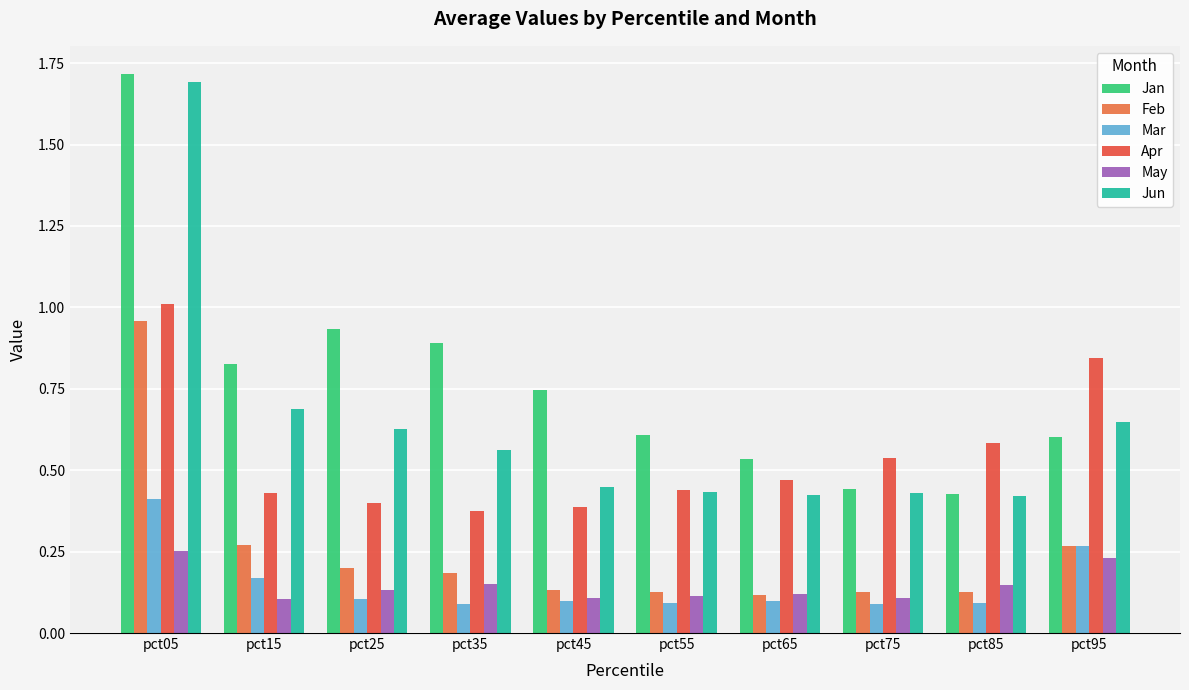

Rank the series by their maximum value, from highest to lowest.

Jan, Jun, Apr, Feb, Mar, May